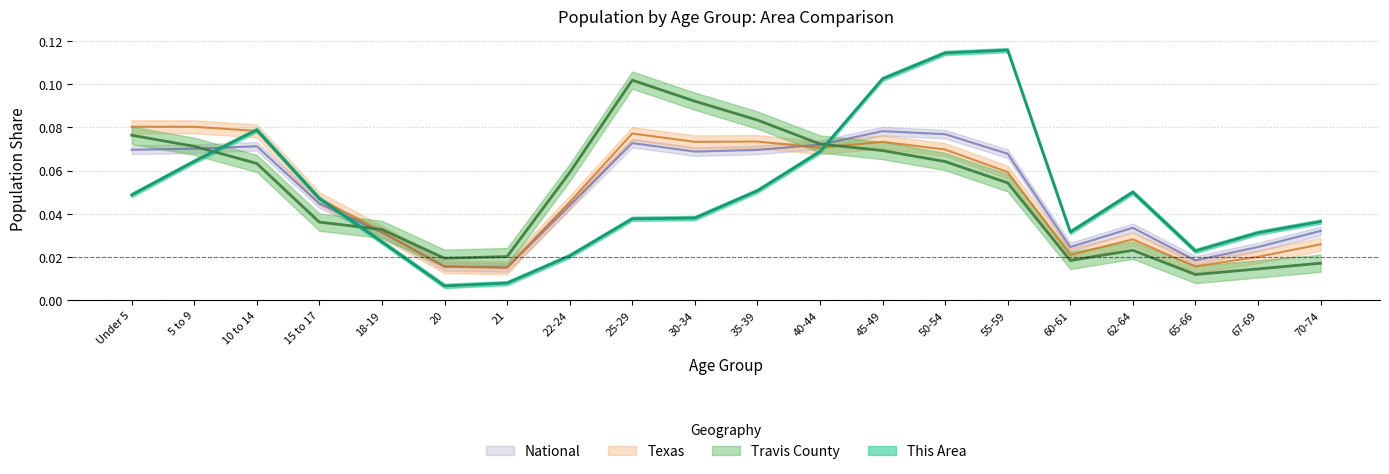

What is the value of the Texas point at the 15th from the left?

0.1